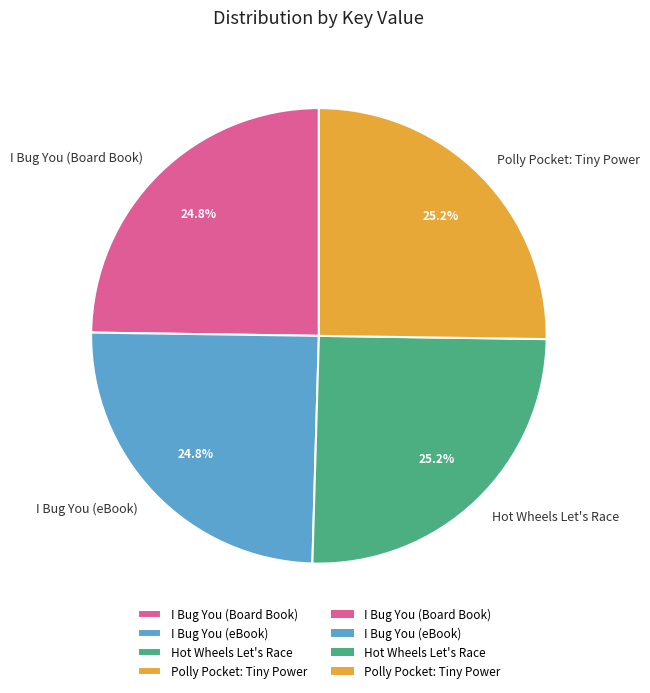

To the nearest percent, what portion does I Bug You (eBook) represent?

25%